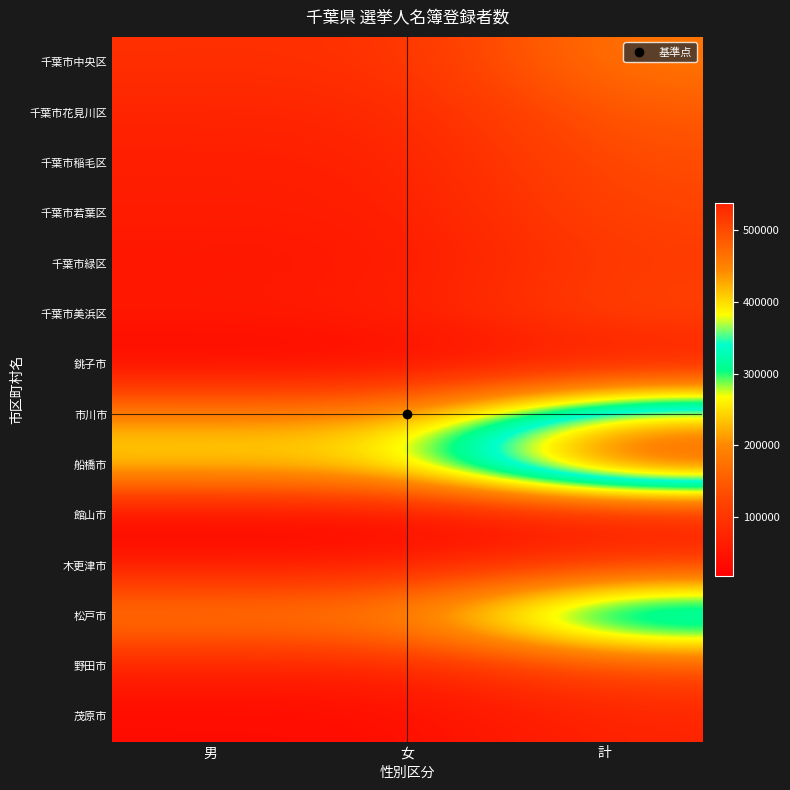

Reading left to right, extract all data points from this chart.

千葉市中央区: 男=91794	女=90834	計=182628
千葉市花見川区: 男=73152	女=75711	計=148863
千葉市稲毛区: 男=65738	女=66985	計=132723
千葉市若葉区: 男=61576	女=61668	計=123244
千葉市緑区: 男=51891	女=54805	計=106696
千葉市美浜区: 男=59683	女=65634	計=125317
銚子市: 男=22381	女=23776	計=46157
市川市: 男=207328	女=204374	計=411702
船橋市: 男=266127	女=272362	計=538489
館山市: 男=18195	女=19628	計=37823
木更津市: 男=57055	女=56319	計=113374
松戸市: 男=204521	女=210363	計=414884
野田市: 男=63918	女=64286	計=128204
茂原市: 男=36461	女=37438	計=73899